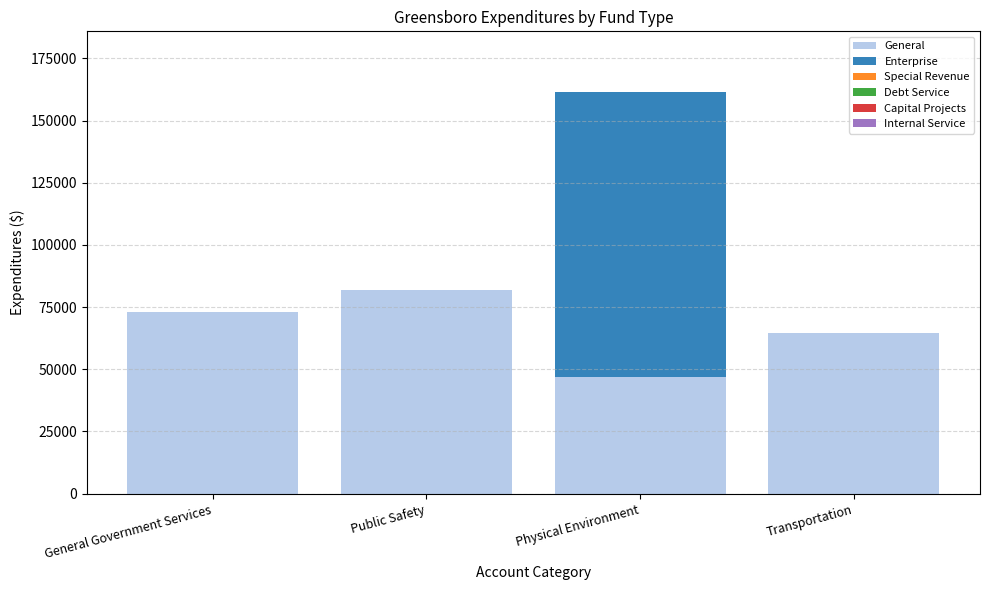

What is the total value across all series at General Government Services?

73010